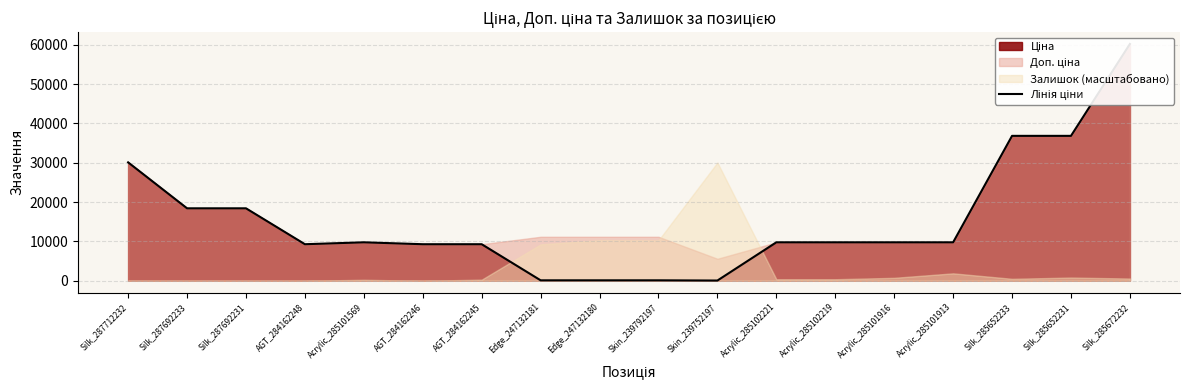

What is the average value?

15443.0